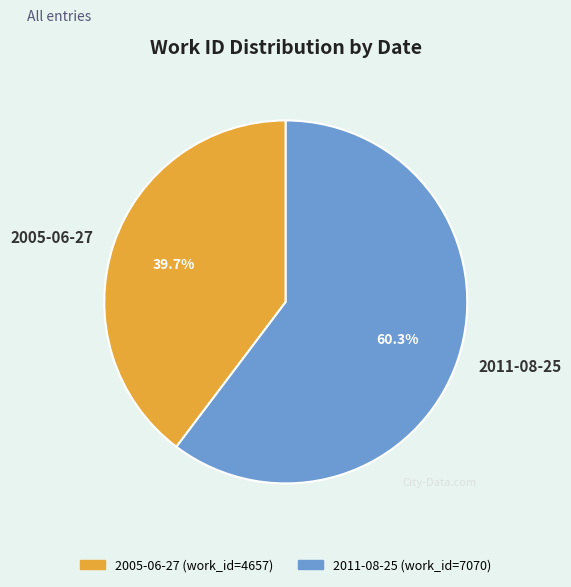

Do 2011-08-25 and 2005-06-27 together represent more than half of the pie?

Yes